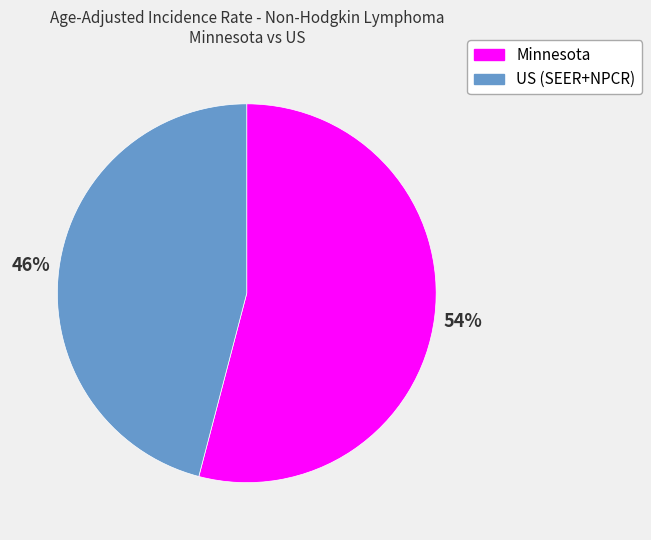

Does any single category account for the majority?

Yes